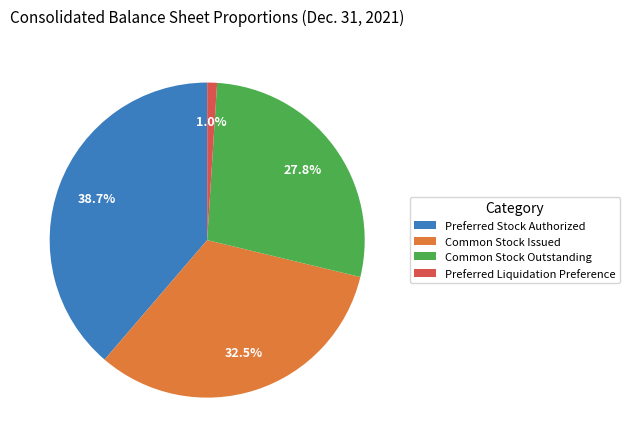

To the nearest percent, what is the average slice percentage?

25%